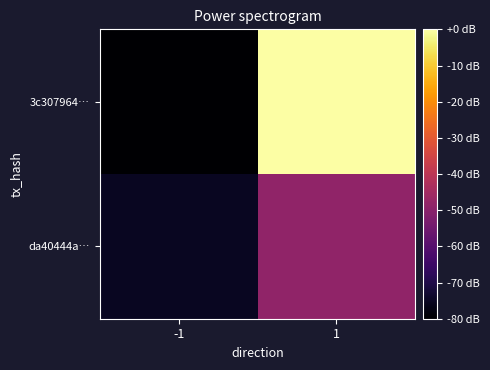

Reading left to right, list all the values displayed in this chart.

3c307964…: -1=-80.0	1=0.0
da40444a…: -1=-75.2	1=-48.5